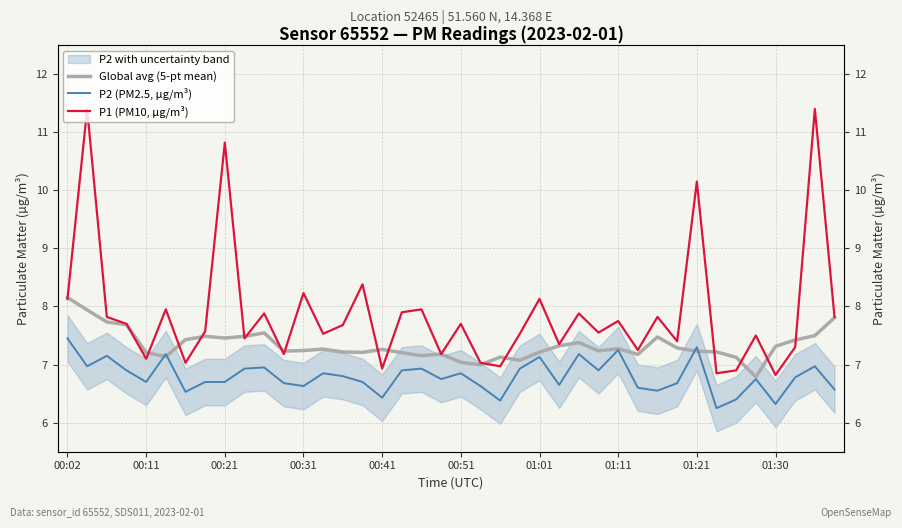

True or false: P2 (PM2.5, µg/m³) has more than 0 interior local peaks.

True